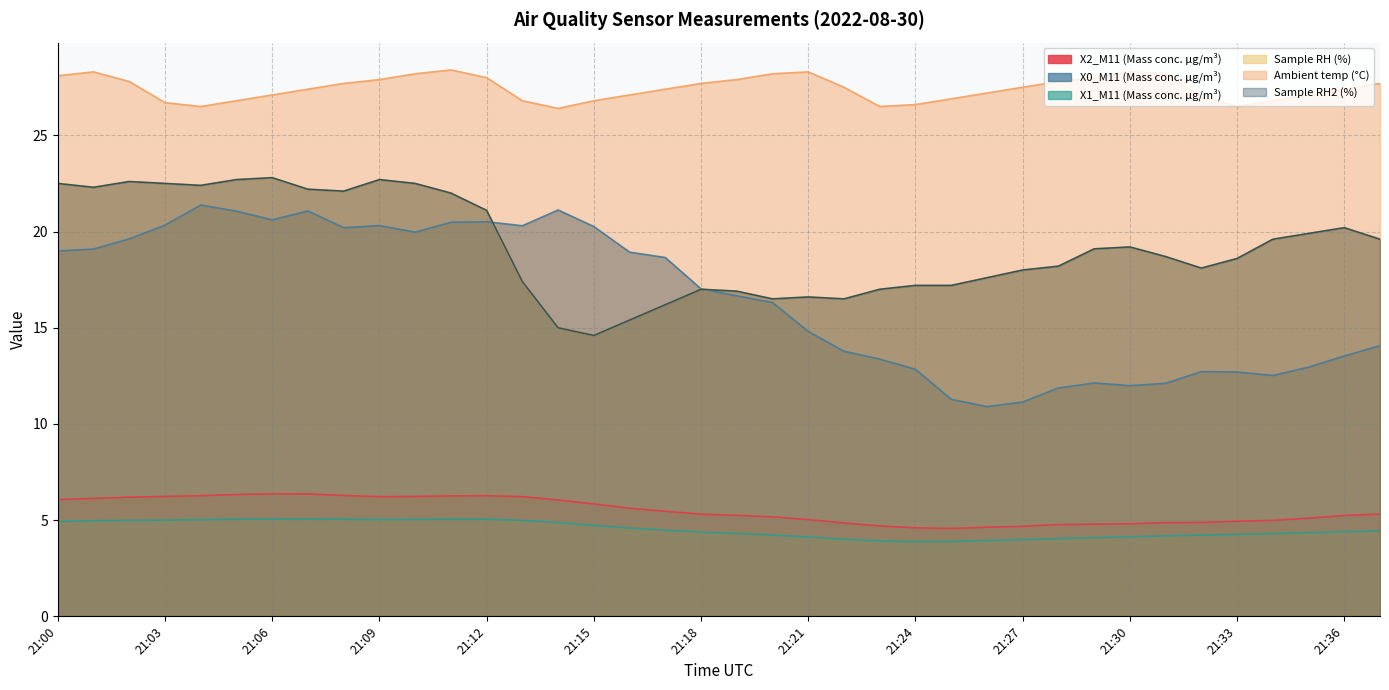

How many distinct data groups are displayed?

6